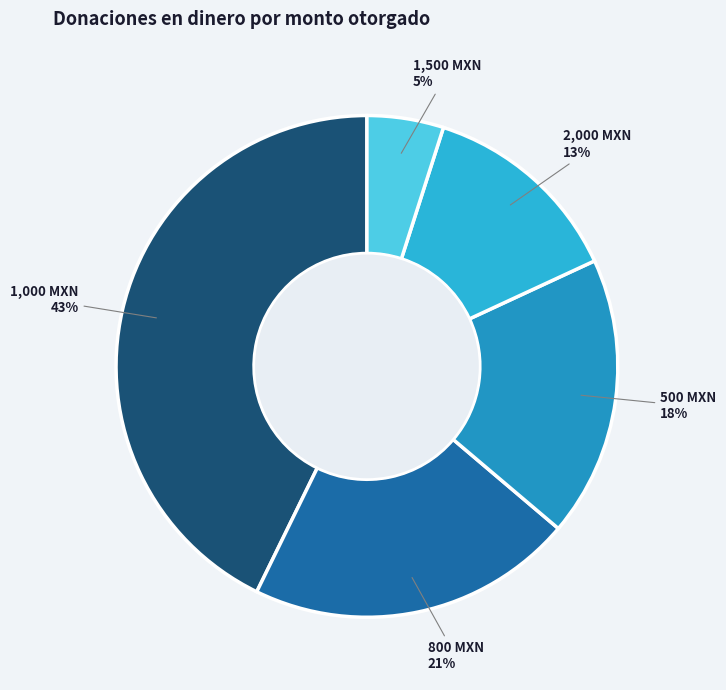

Count the number of slices in the pie.

5